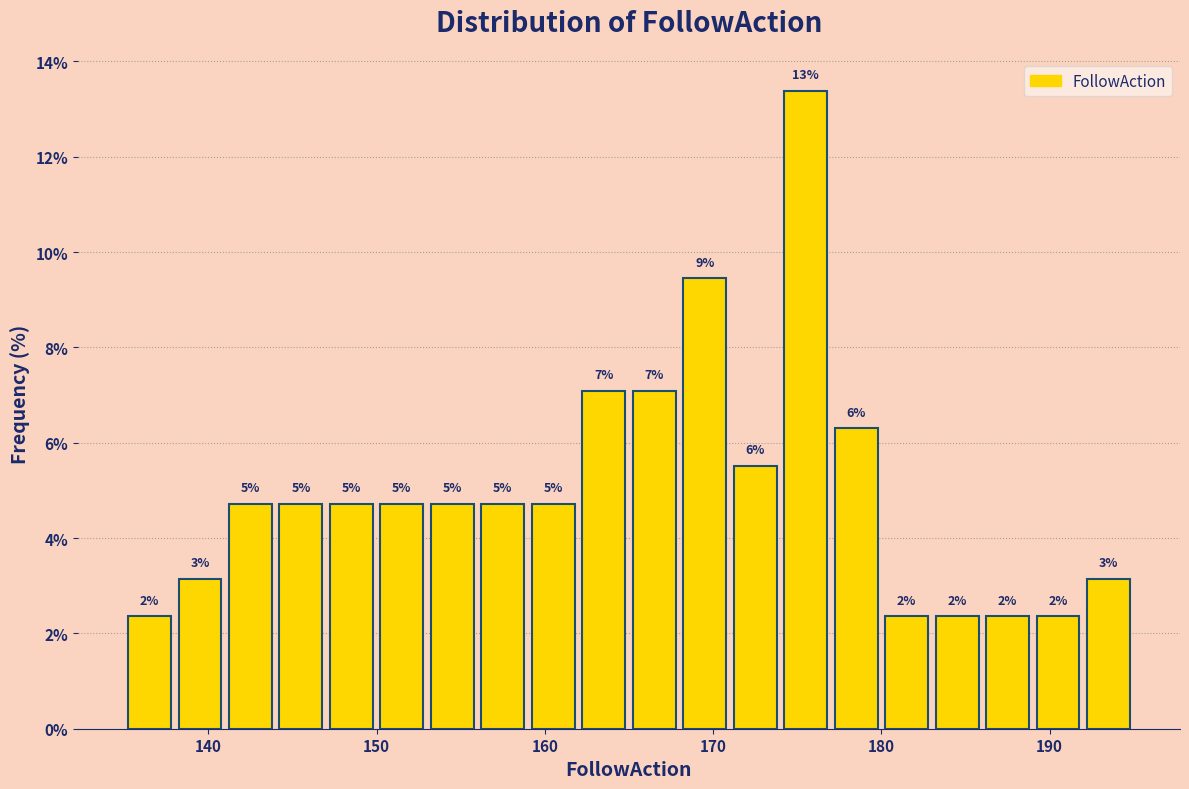

Around what value on the x-axis is the tallest bar? Give the approximate position of its centre, as read against the axis.

176